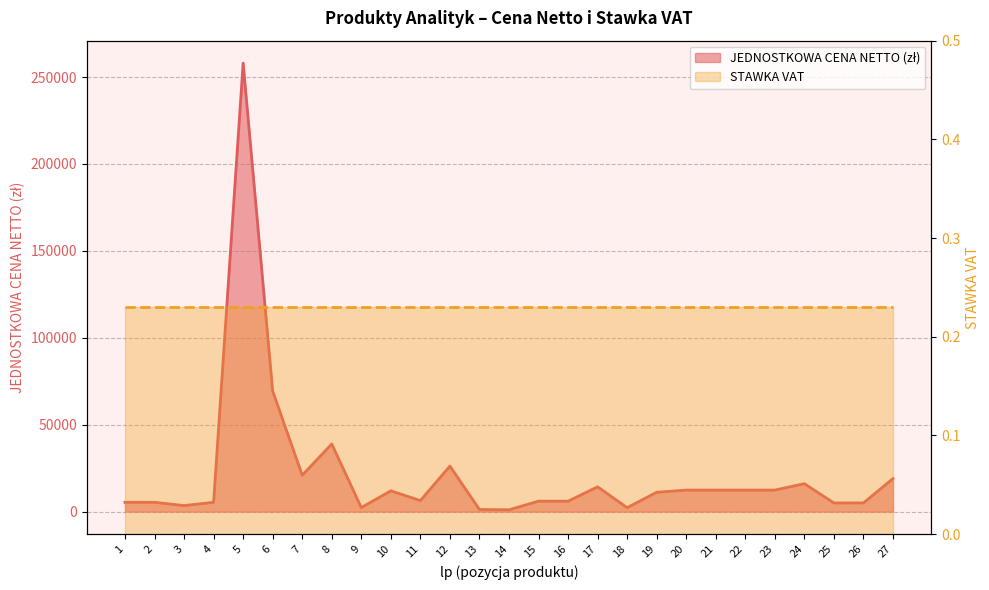

What is the change in value from 1 to 9?

-3040